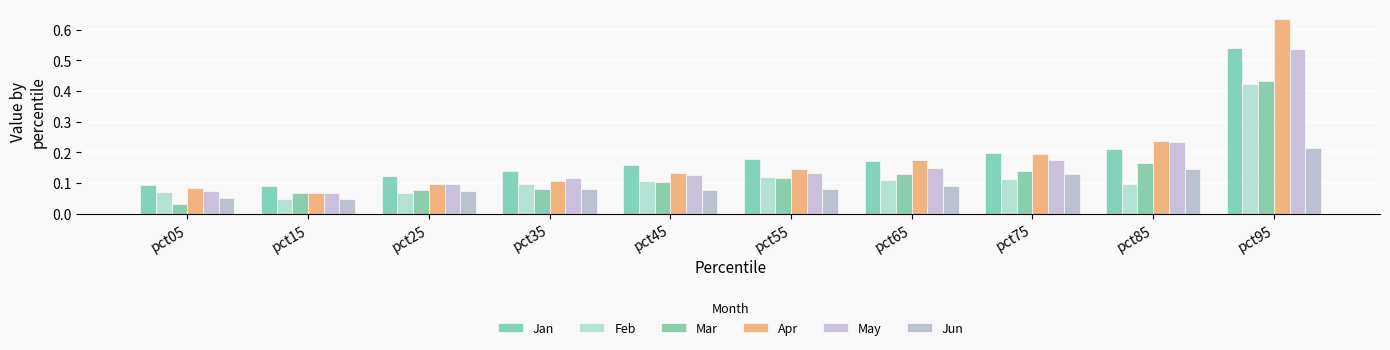

Which series has the largest range (max minus min)?

Apr